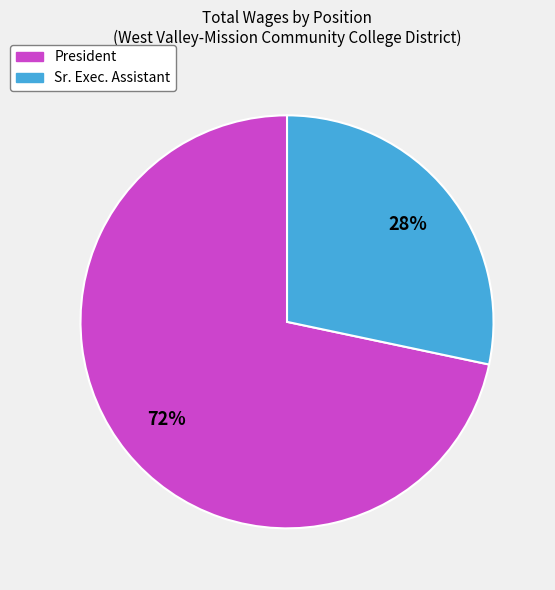

Between Sr. Exec. Assistant and President, which is larger?

President